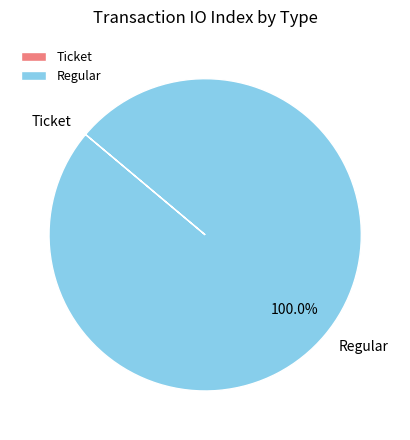

What is the majority slice?

Regular